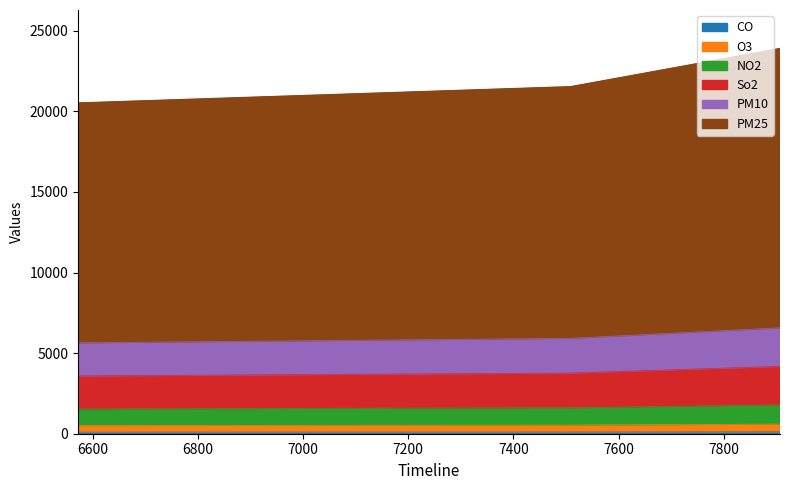

Count the number of values greater than 3766.

2